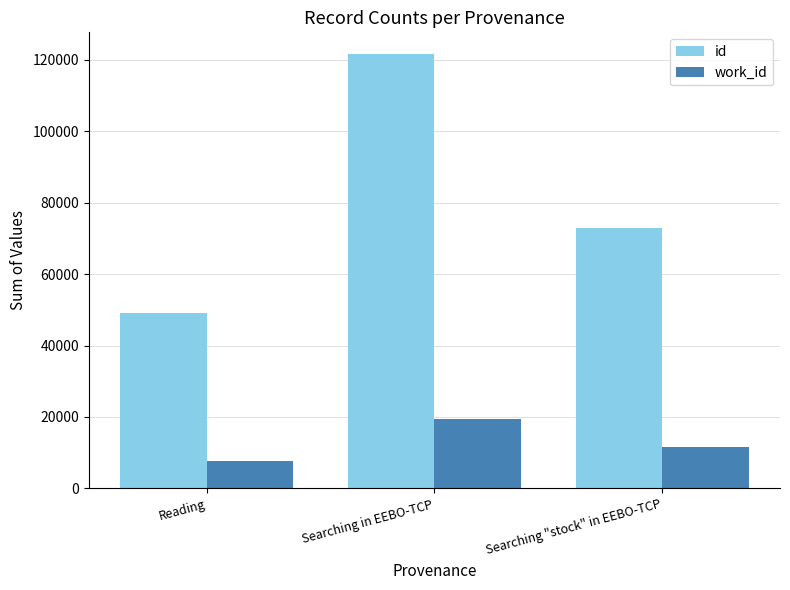

List the series in order of their overall mean, lowest first.

work_id, id